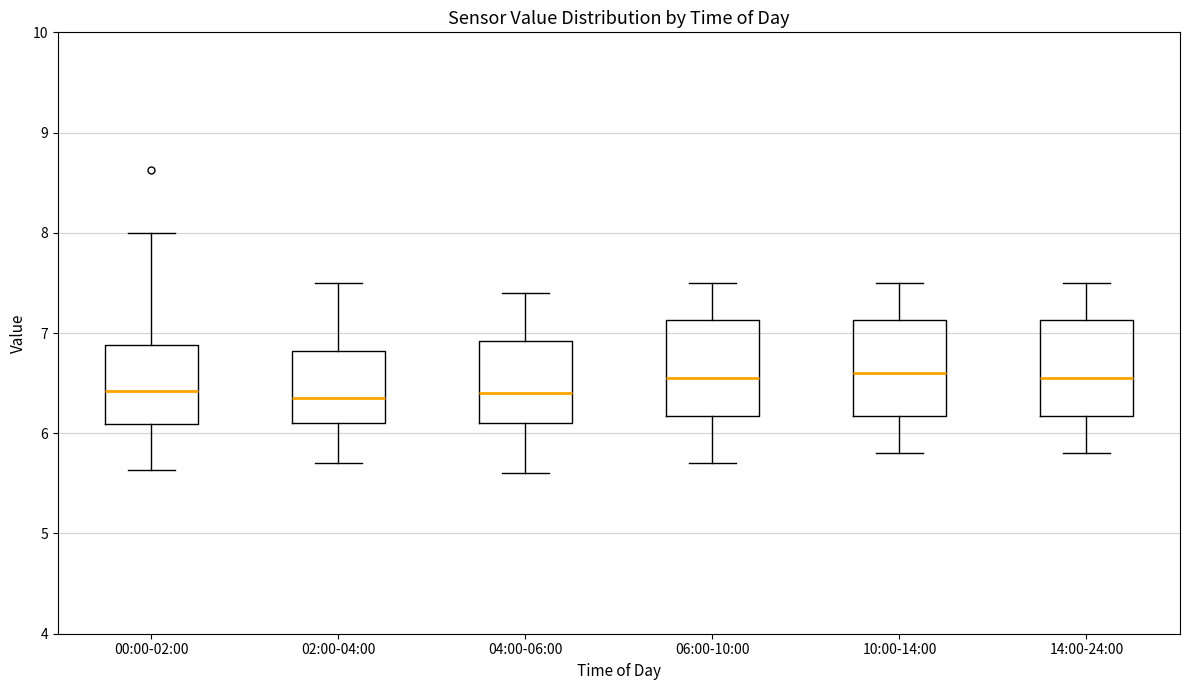

Reading left to right, transcribe this box plot: for each box, give where its median line is, the range the box spans, and where its two whiskers end, as read against the y-axis. The values are not printed on the chart, so give them approximately, as read against the axis.

00:00-02:00: median 6.4, box 6.1 to 6.9, whiskers 5.6 to 8.0
02:00-04:00: median 6.4, box 6.1 to 6.8, whiskers 5.7 to 7.5
04:00-06:00: median 6.4, box 6.1 to 6.9, whiskers 5.6 to 7.4
06:00-10:00: median 6.6, box 6.2 to 7.1, whiskers 5.7 to 7.5
10:00-14:00: median 6.6, box 6.2 to 7.1, whiskers 5.8 to 7.5
14:00-24:00: median 6.6, box 6.2 to 7.1, whiskers 5.8 to 7.5